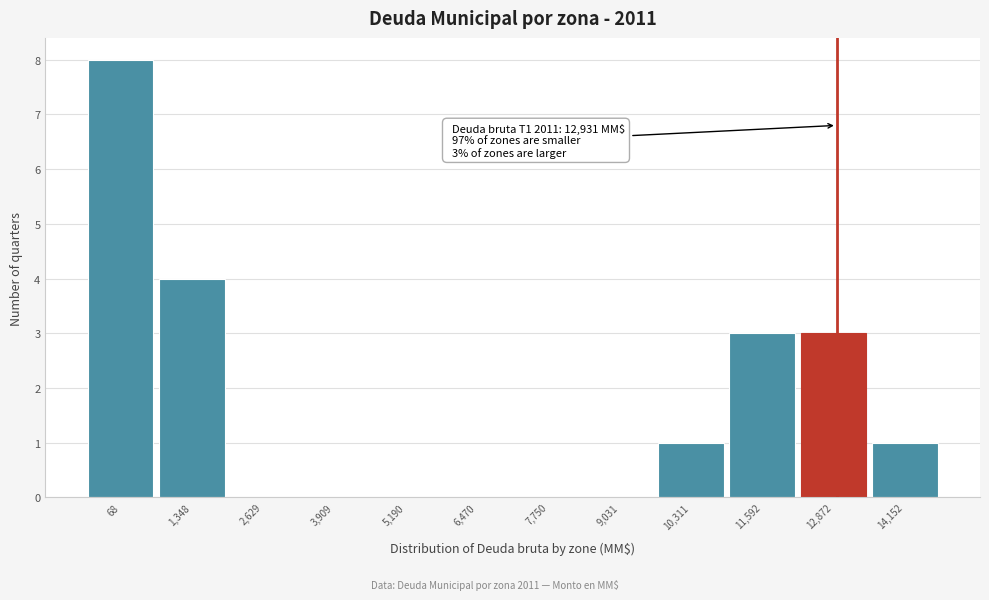

Which range on the x-axis has the tallest bar?

-600 to 800